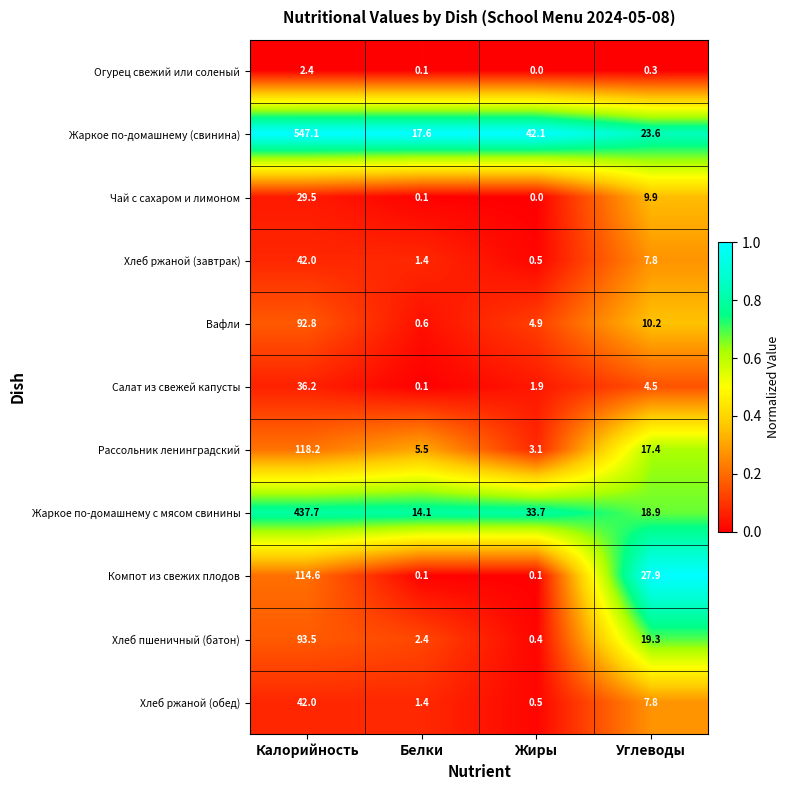

True or false: Компот из свежих плодов has a value of 0.1 at Белки.

True